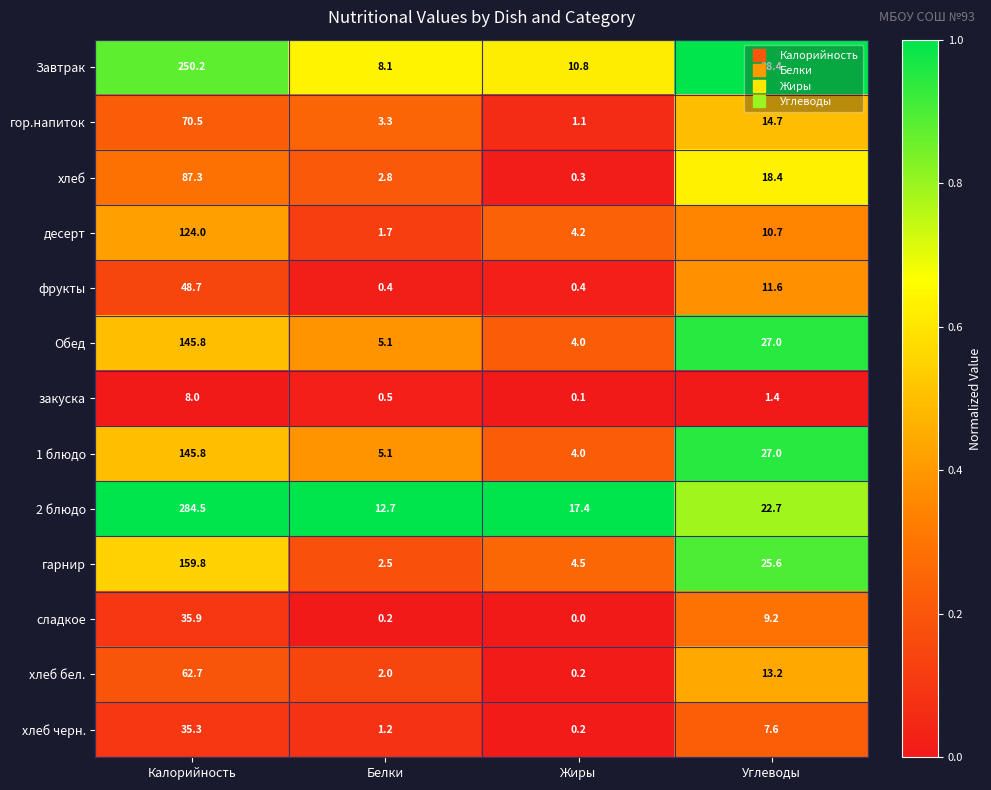

What is the difference between the highest and lowest values at Жиры?

17.4